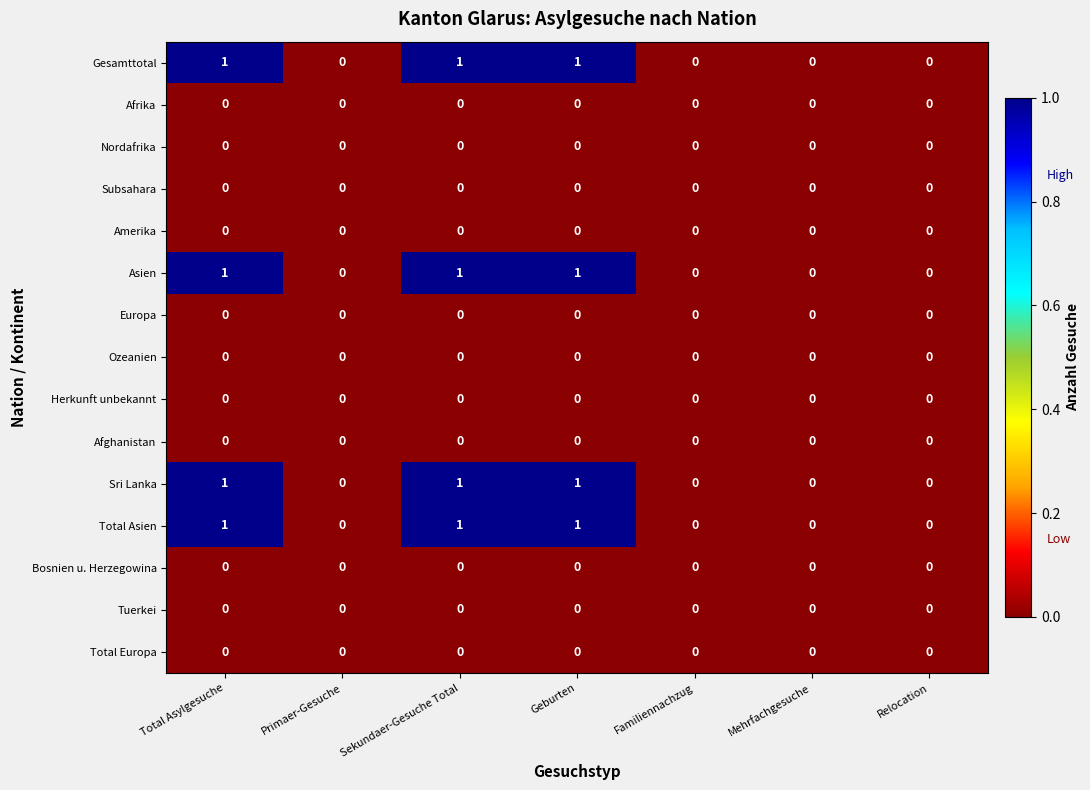

The value of Total Asien at Familiennachzug is 1. True or false?

False